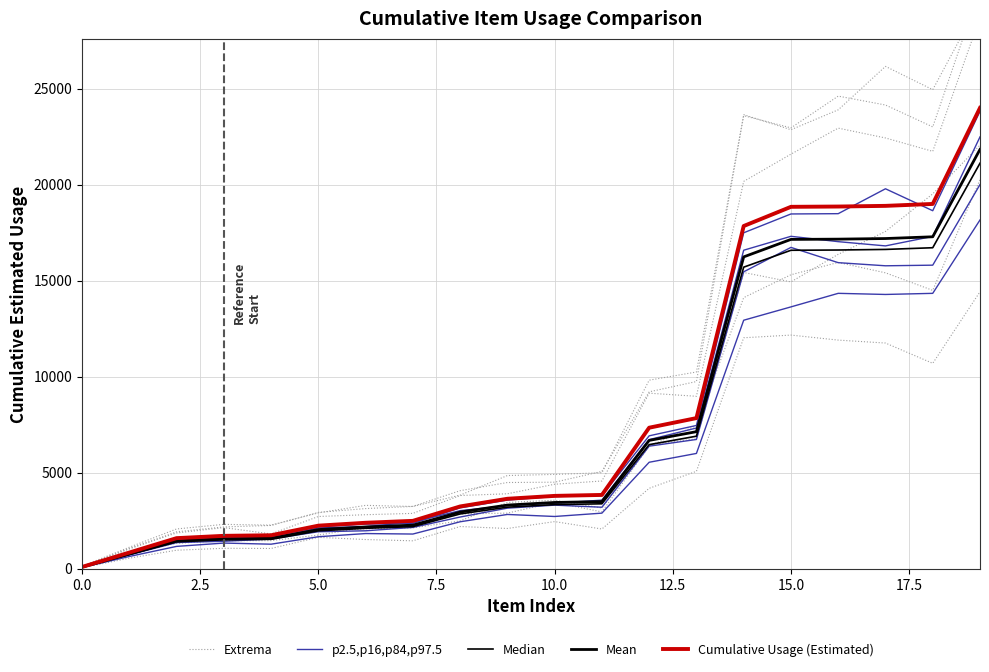

Where do Mean and Extrema first cross each other?

0.0 and 2.5